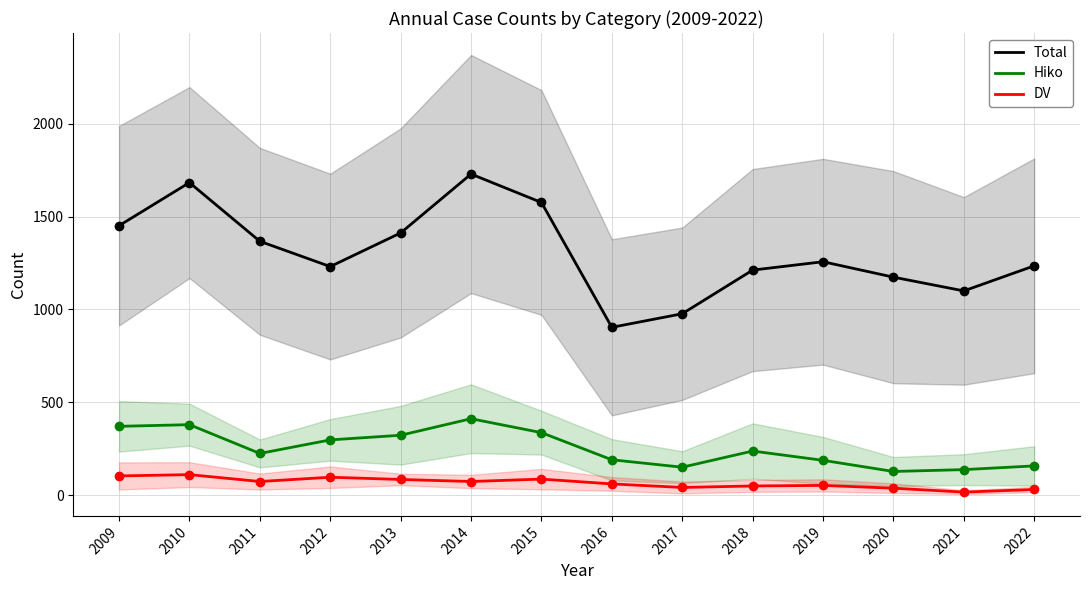

What is the difference between the highest and lowest values at 2015?

1489